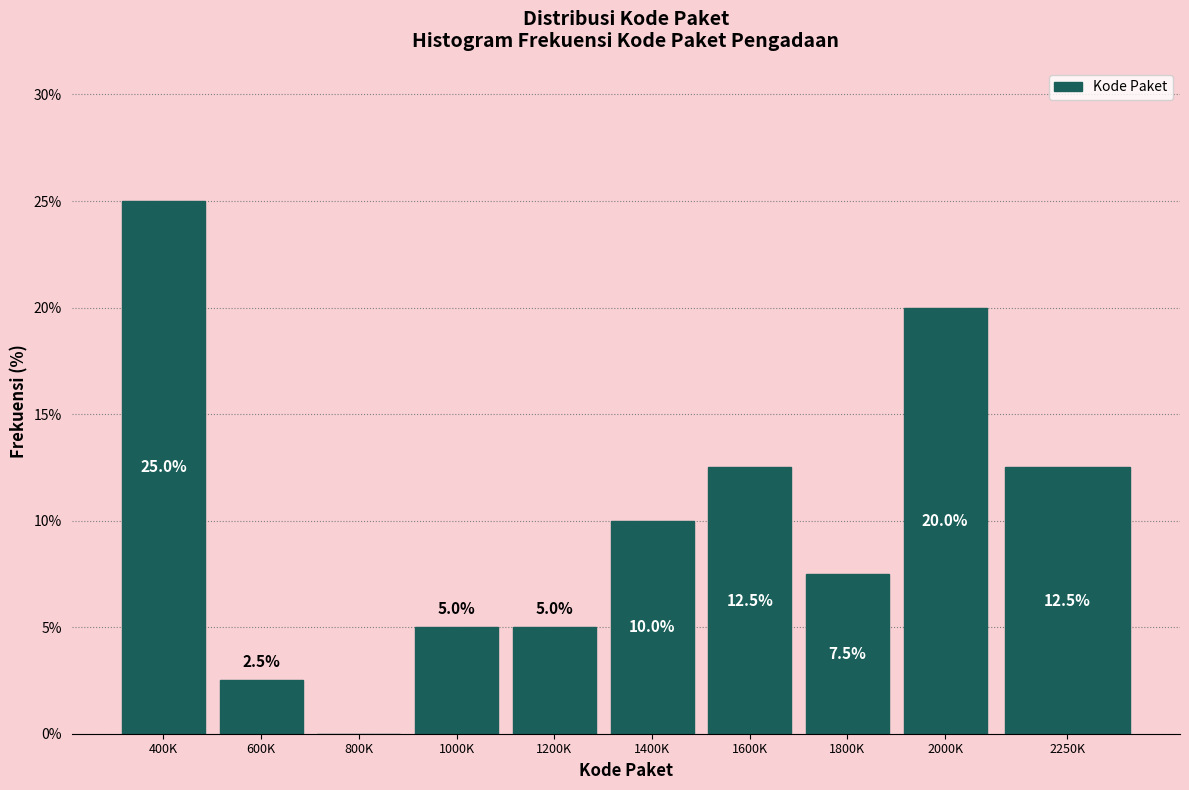

Reading right to left, list all the values displayed in this chart.

2250K=12.5	2000K=20.0	1800K=7.5	1600K=12.5	1400K=10.0	1200K=5.0	1000K=5.0	800K=0.0	600K=2.5	400K=25.0